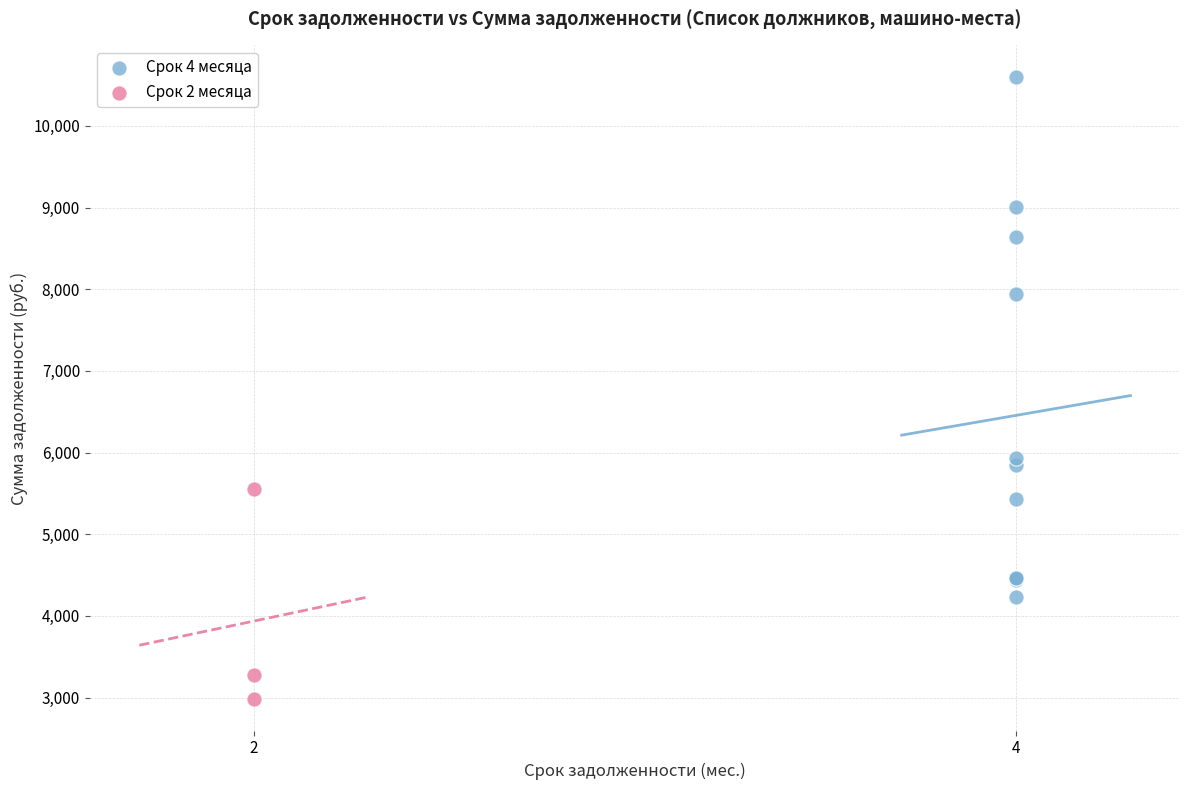

Which series reaches the maximum Y coordinate?

Срок 4 месяца